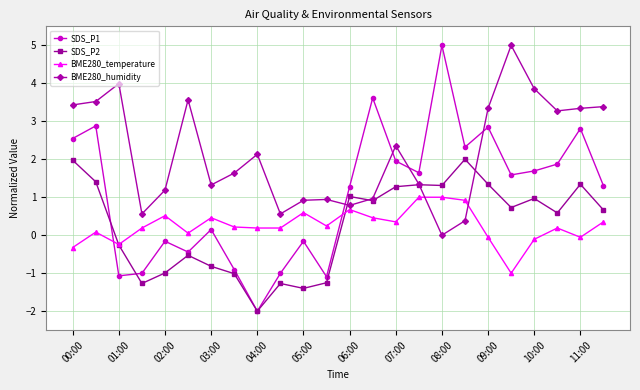

Which series has the widest spread of values?

SDS_P1